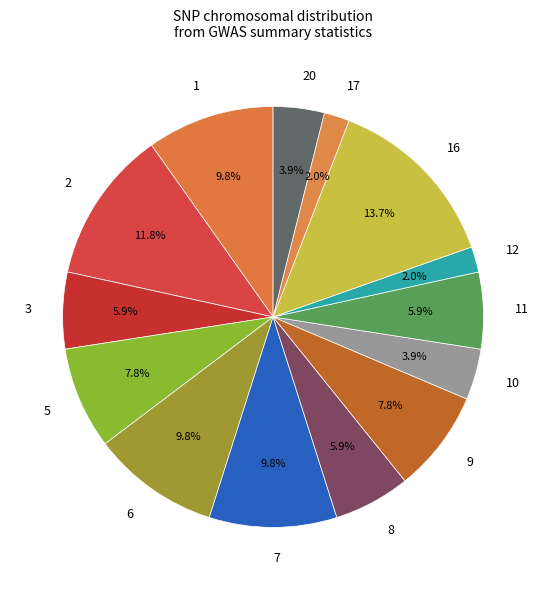

Combined, what portion of the pie is 1 and 6?

19.6%